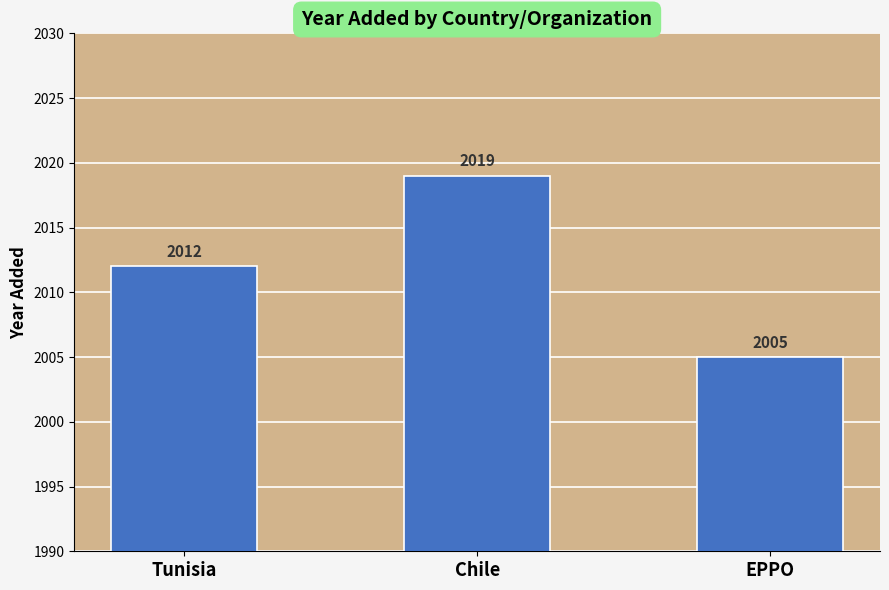

Does the chart contain stacked bars?

No